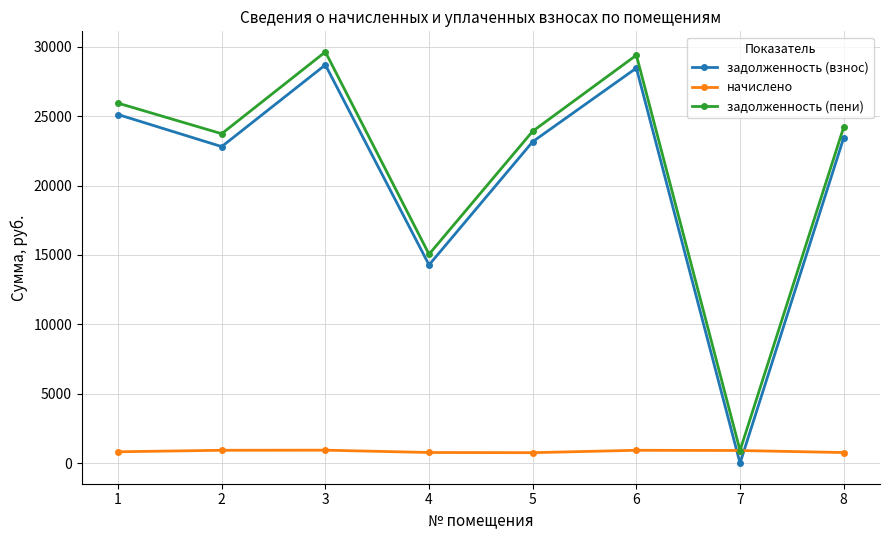

What are all the series names shown in the legend?

задолженность (взнос), начислено, задолженность (пени)